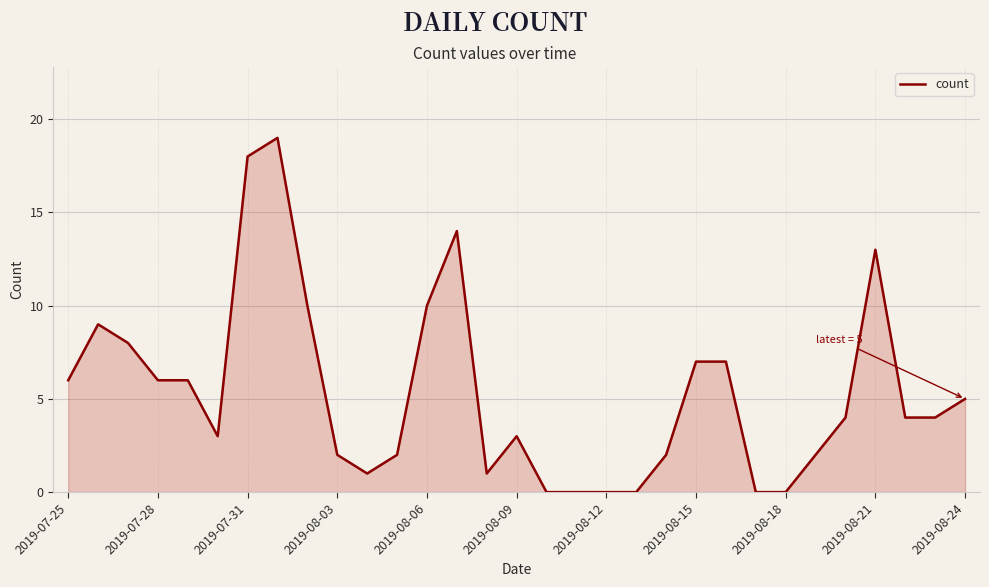

What is the value of the 3rd point from the left?

8